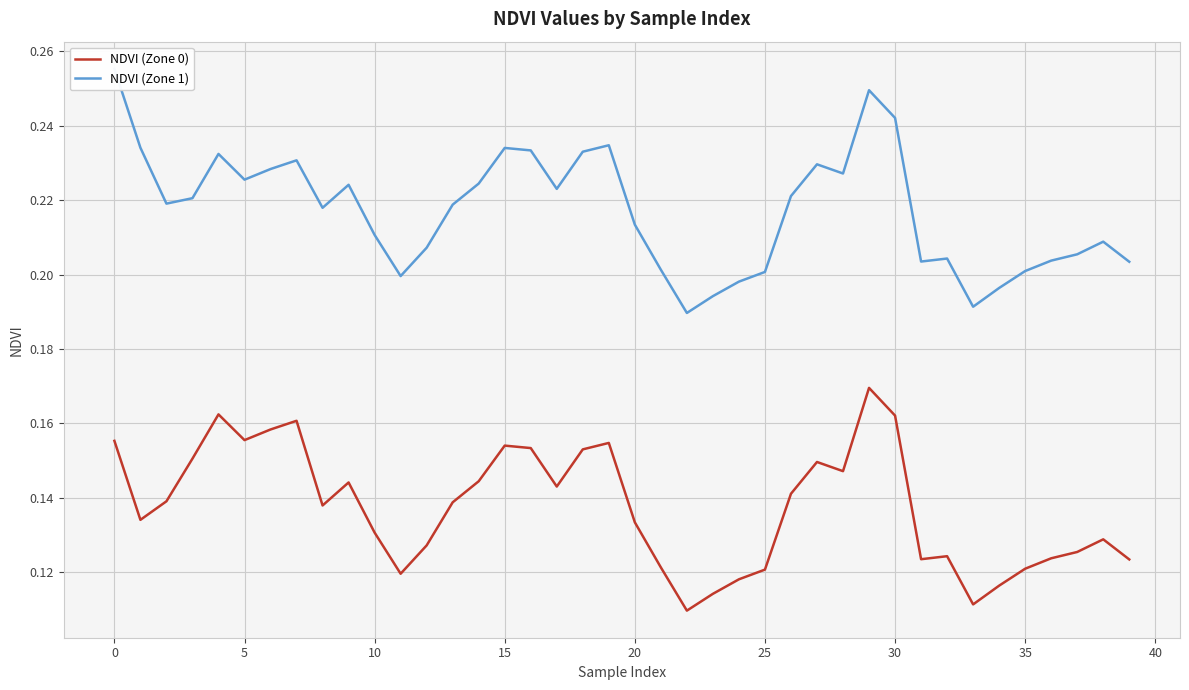

At 35, list the series in order from largest to smallest.

NDVI (Zone 1), NDVI (Zone 0)